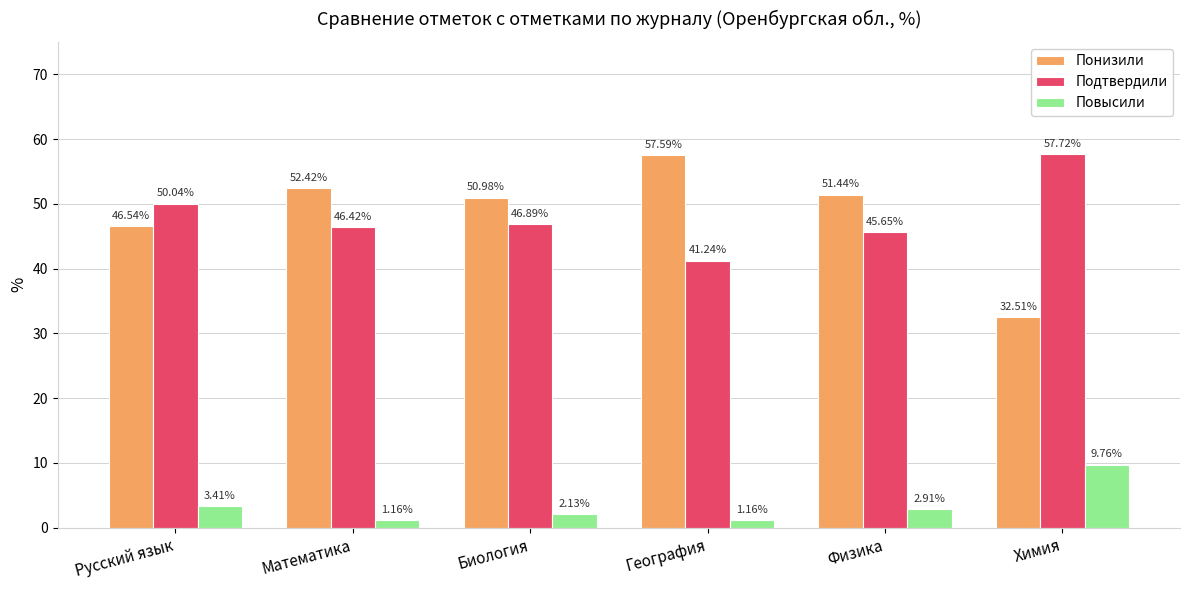

What is the average value of the Подтвердили series?

48.0